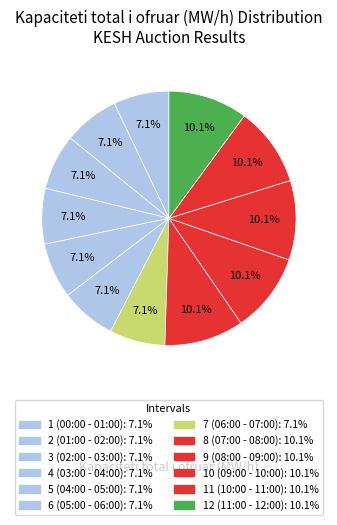

Does 2 (01:00 - 02:00) represent more than half of the total?

No